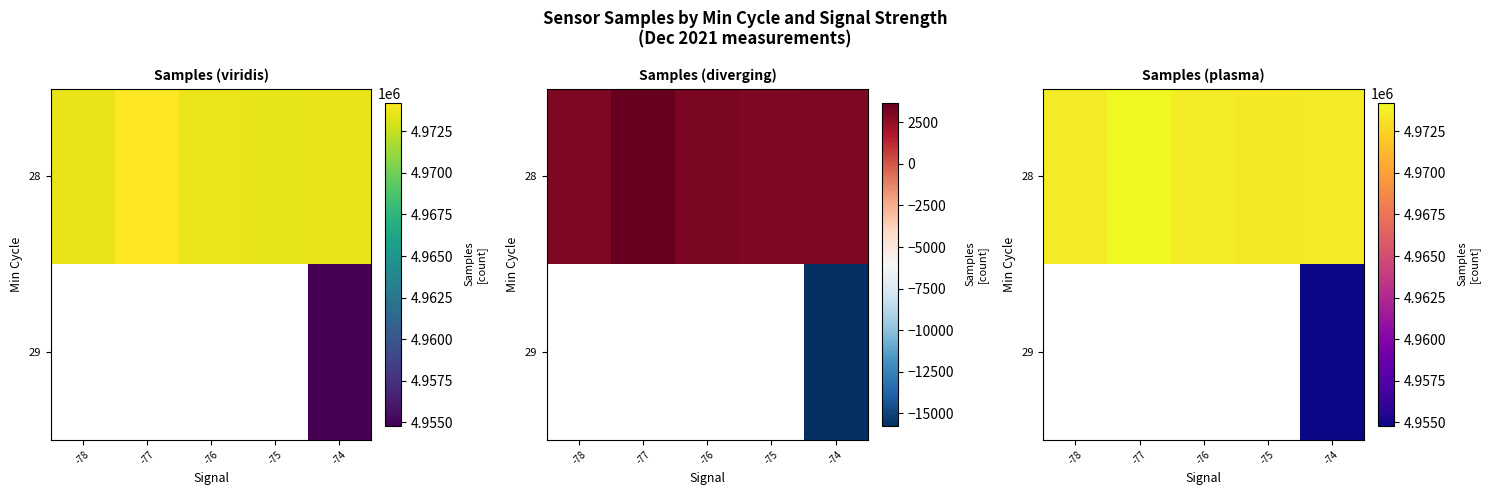

What is the difference between the maximum and minimum values in the row_0 series?

750.5